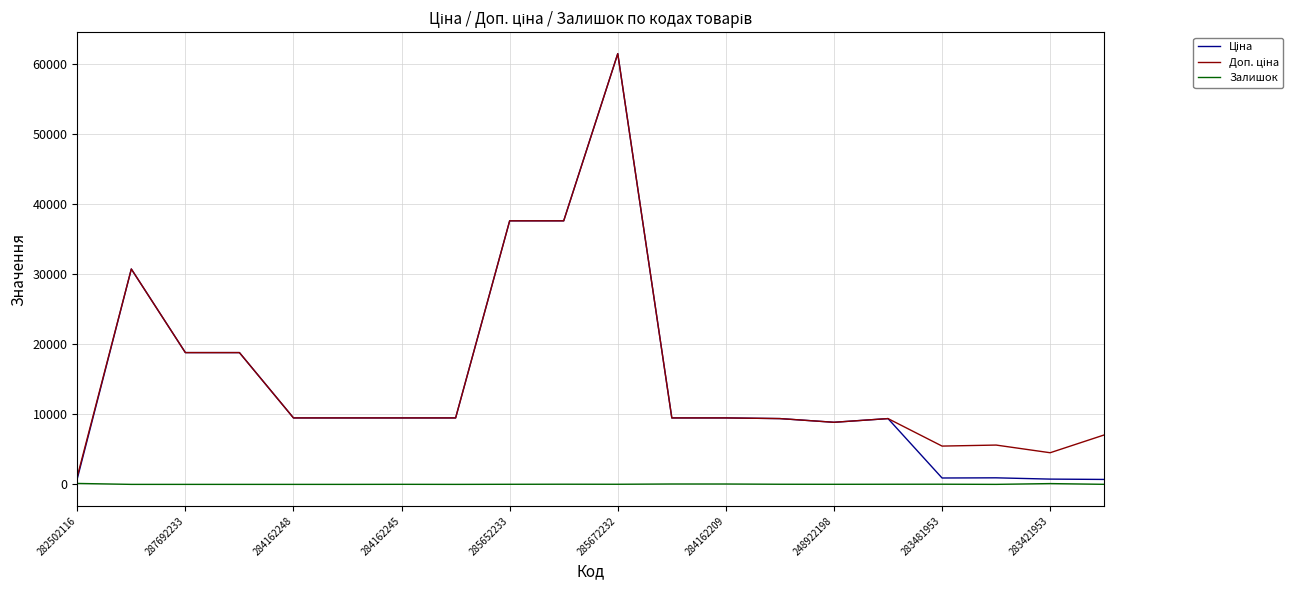

Which series has the largest range (max minus min)?

Ціна